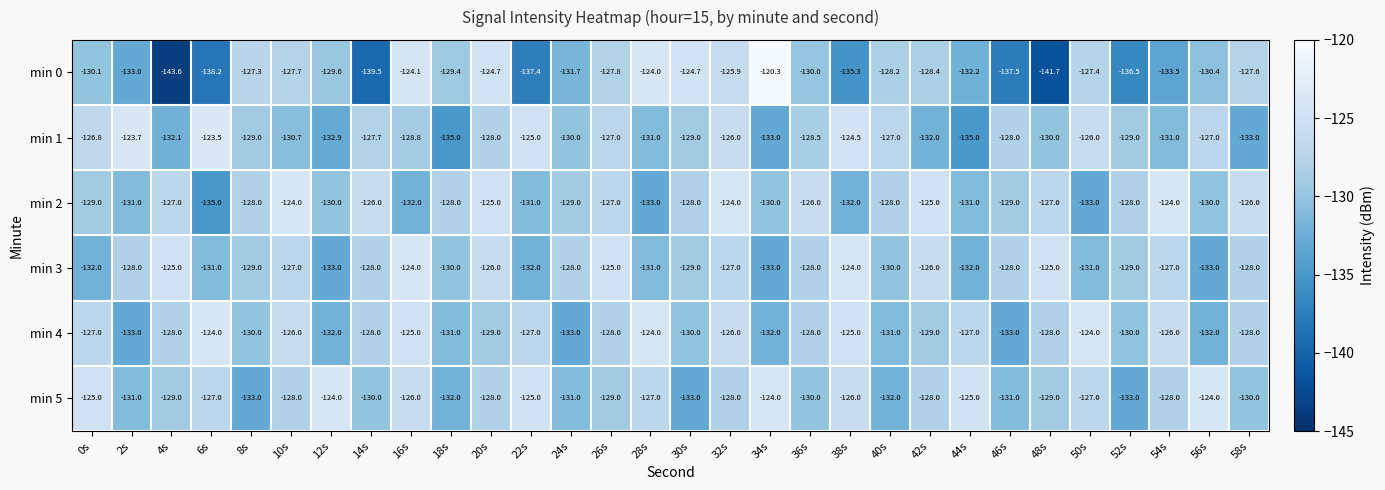

True or false: min 4 has a value of -184.1 at 2s.

False